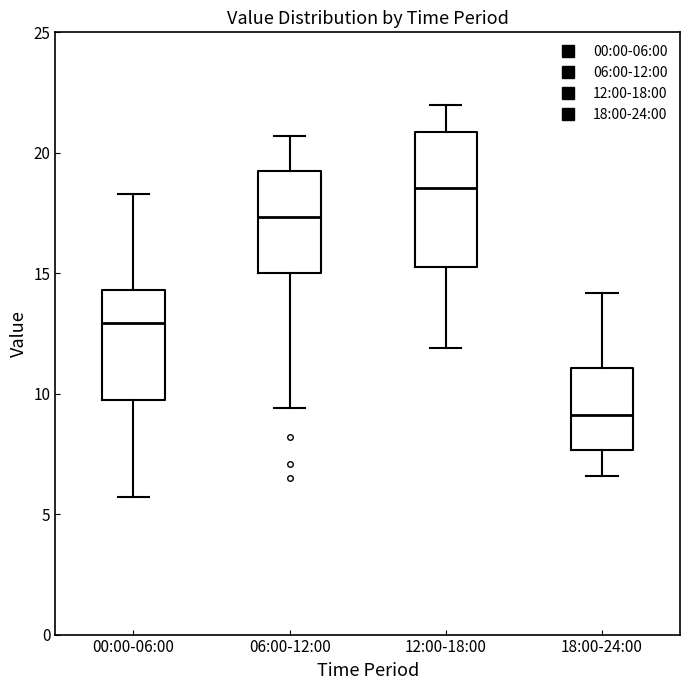

Reading left to right, read every box against the y-axis: the position of its median line, the range the box covers, and the ends of its whiskers. The values are not printed on the chart, so give them approximately, as read against the axis.

00:00-06:00: median 13.0, box 9.5 to 14.5, whiskers 5.5 to 18.5
06:00-12:00: median 17.5, box 15.0 to 19.5, whiskers 9.5 to 20.5
12:00-18:00: median 18.5, box 15.5 to 21.0, whiskers 12.0 to 22.0
18:00-24:00: median 9.0, box 7.5 to 11.0, whiskers 6.5 to 14.0